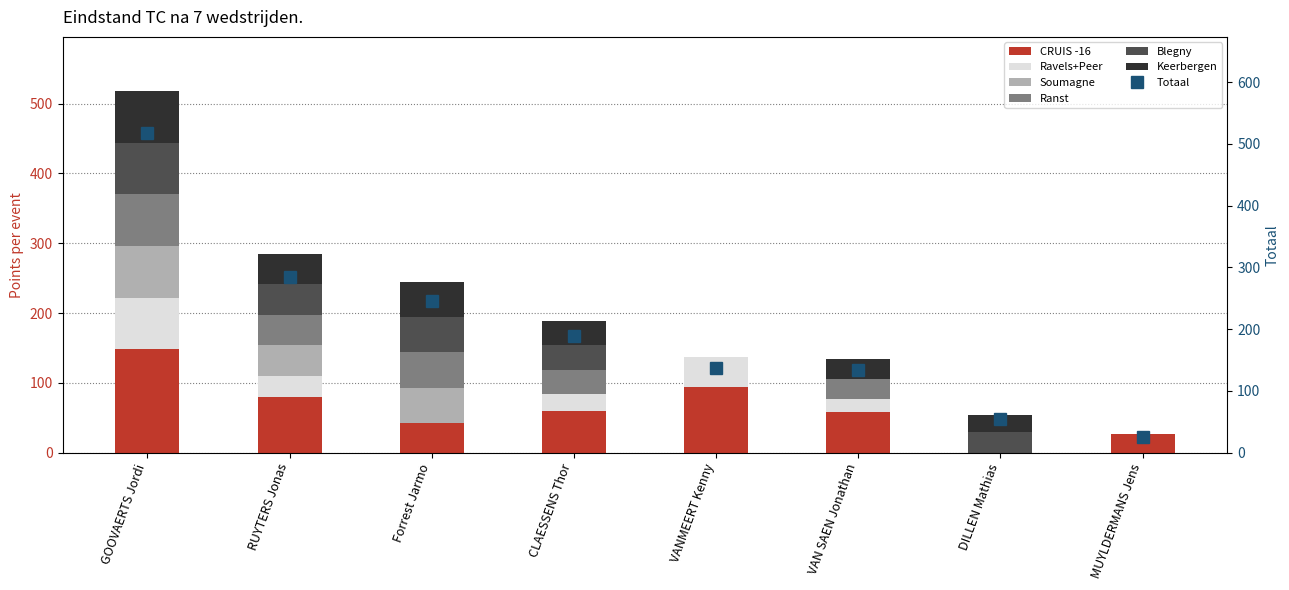

Where is CRUIS -16 nearest to the value 74?

RUYTERS Jonas